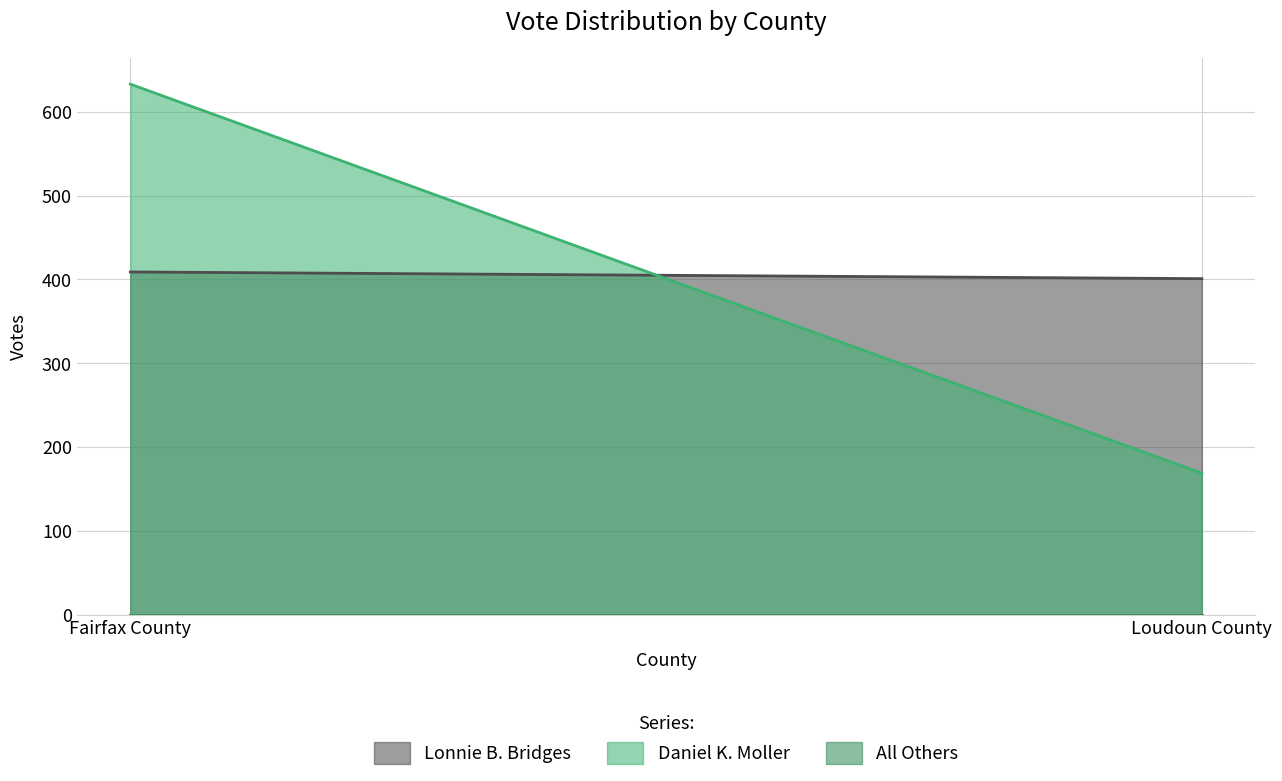

What is the spread (max minus min) of values at Loudoun County?

401.0